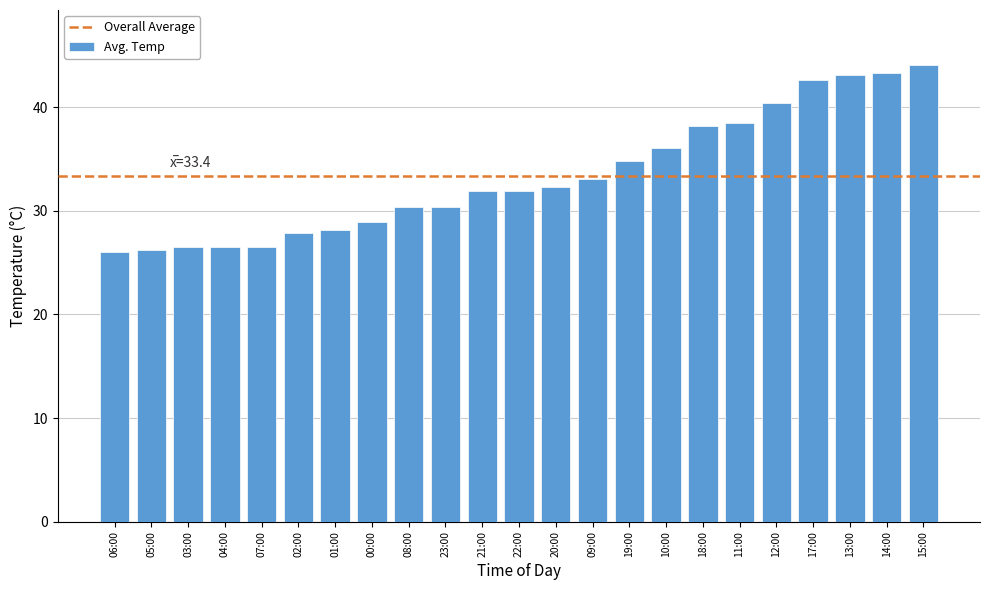

Where does the data first go above 31?

21:00